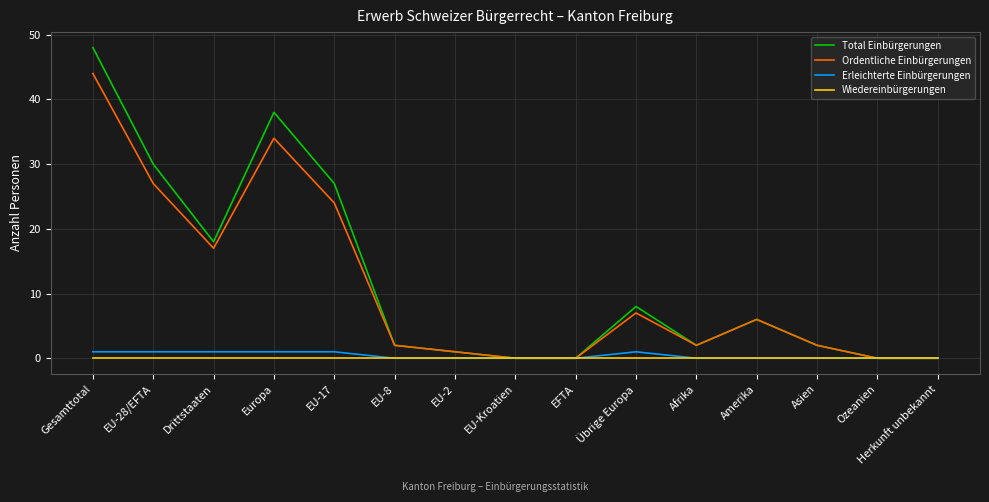

Reading left to right, transcribe all the data shown in this chart.

Total Einbürgerungen: 48	30	18	38	27	2	1	0	0	8	2	6	2	0	0
Ordentliche Einbürgerungen: 44	27	17	34	24	2	1	0	0	7	2	6	2	0	0
Erleichterte Einbürgerungen: 1	1	1	1	1	0	0	0	0	1	0	0	0	0	0
Wiedereinbürgerungen: 0	0	0	0	0	0	0	0	0	0	0	0	0	0	0